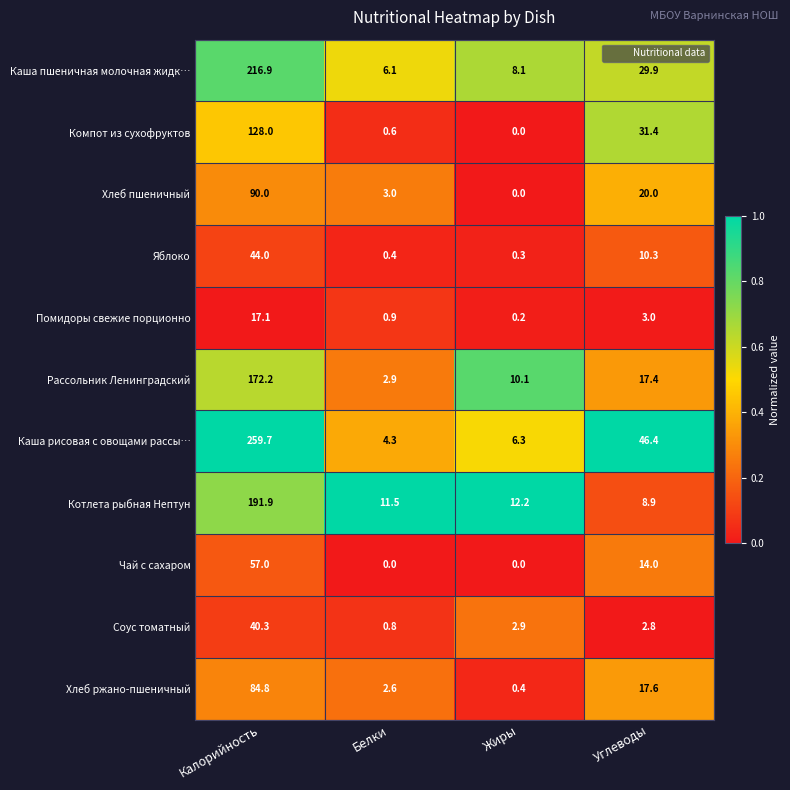

Rank the series by their maximum value, from lowest to highest.

Помидоры свежие порционно, Соус томатный, Яблоко, Чай с сахаром, Хлеб ржано-пшеничный, Хлеб пшеничный, Компот из сухофруктов, Рассольник Ленинградский, Котлета рыбная Нептун, Каша пшеничная молочная жидк…, Каша рисовая с овощами рассы…